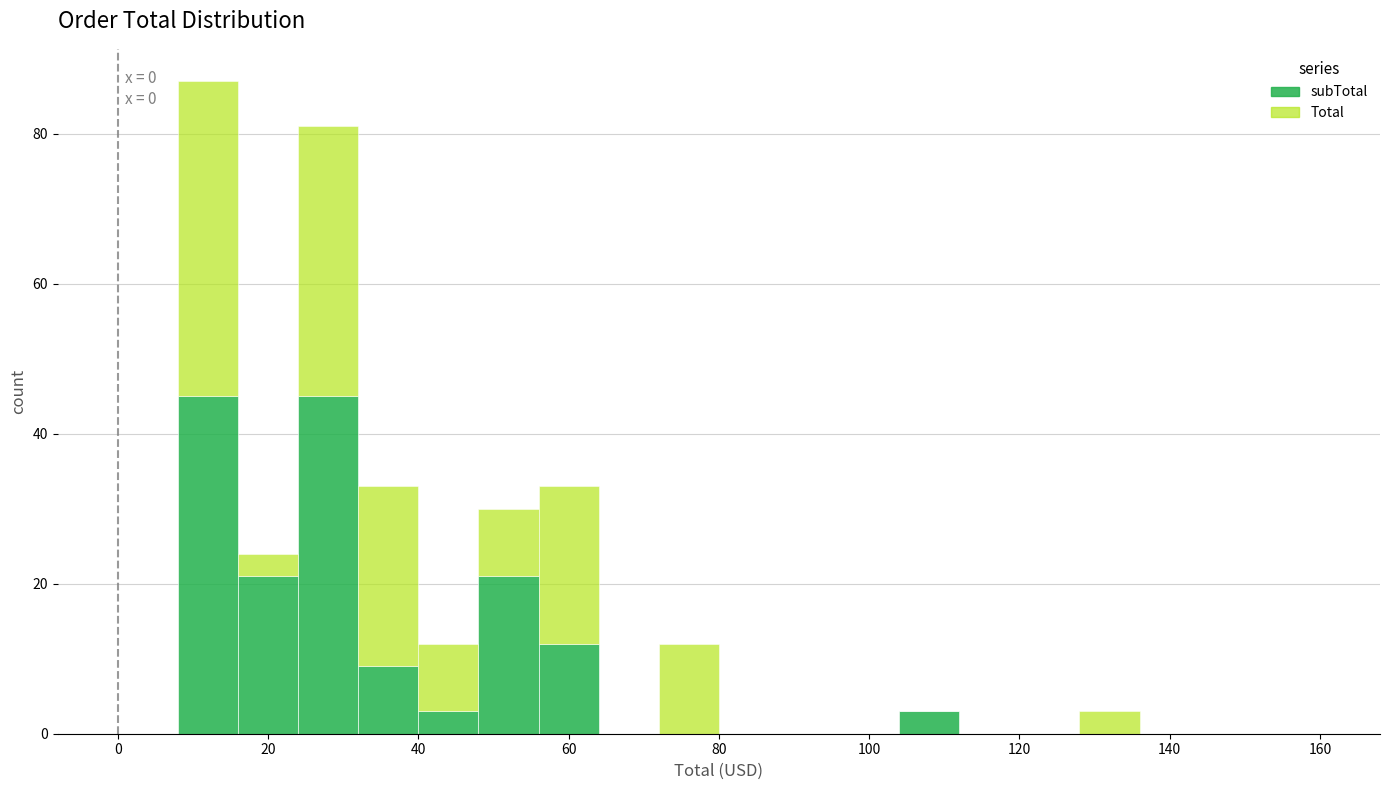

Which range on the x-axis has the tallest stacked bar (by total height)?

8 to 16